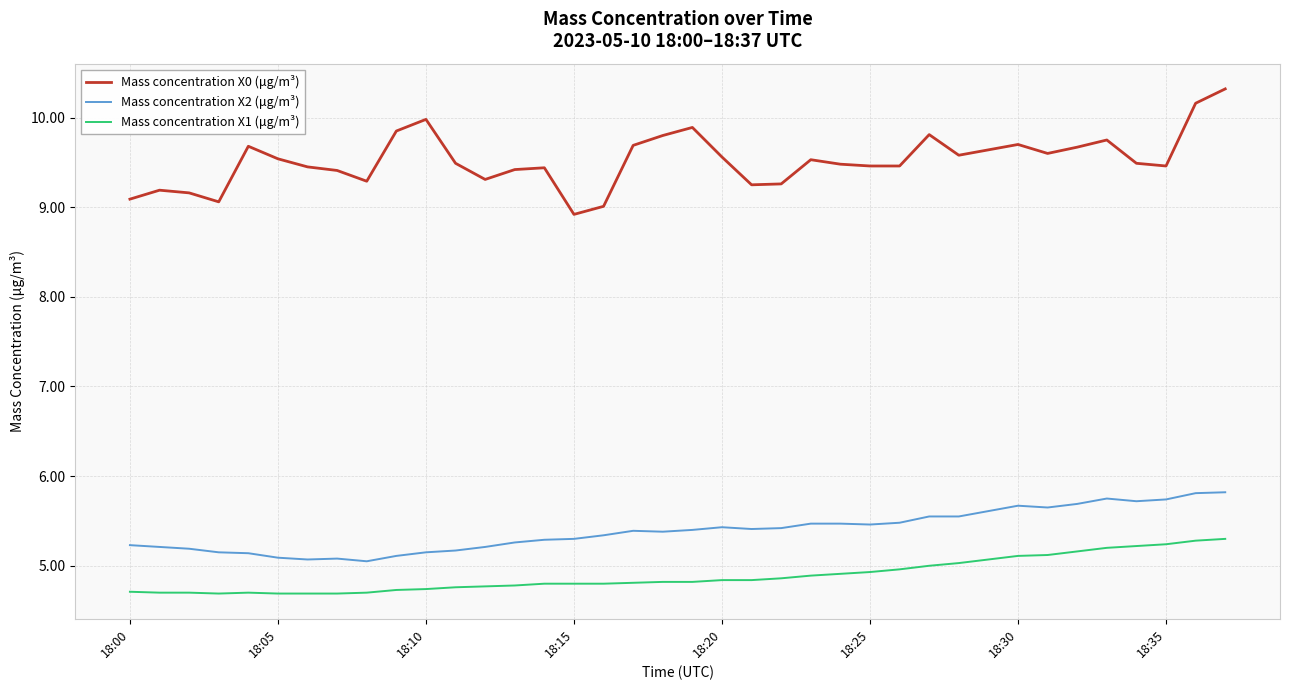

Which series has the widest spread of values?

Mass concentration X0 (μg/m³)